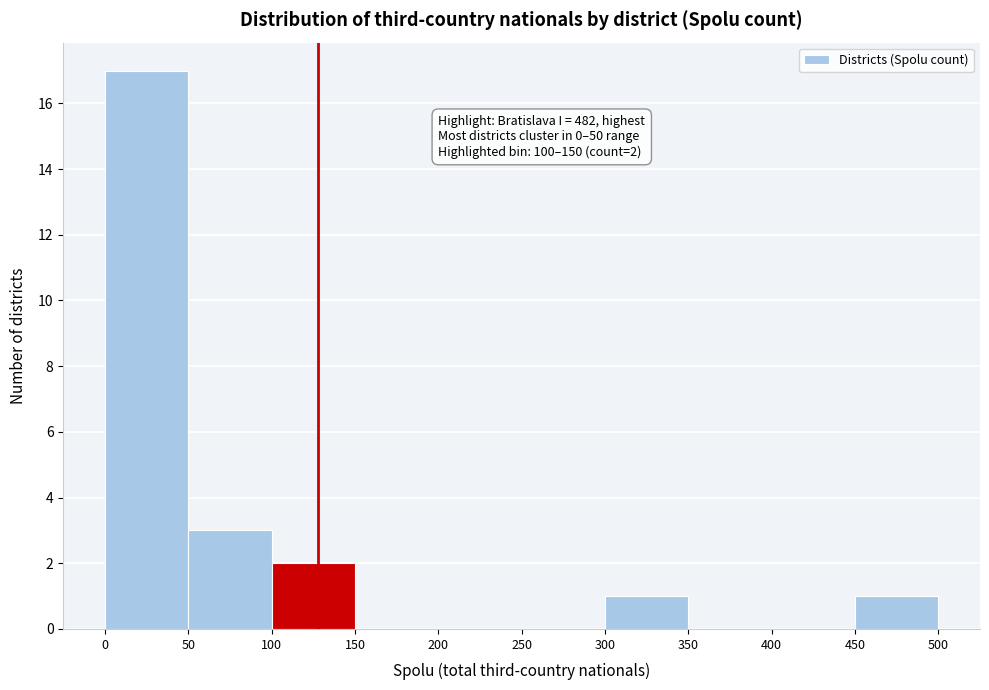

Which range on the x-axis has the tallest bar?

0 to 50